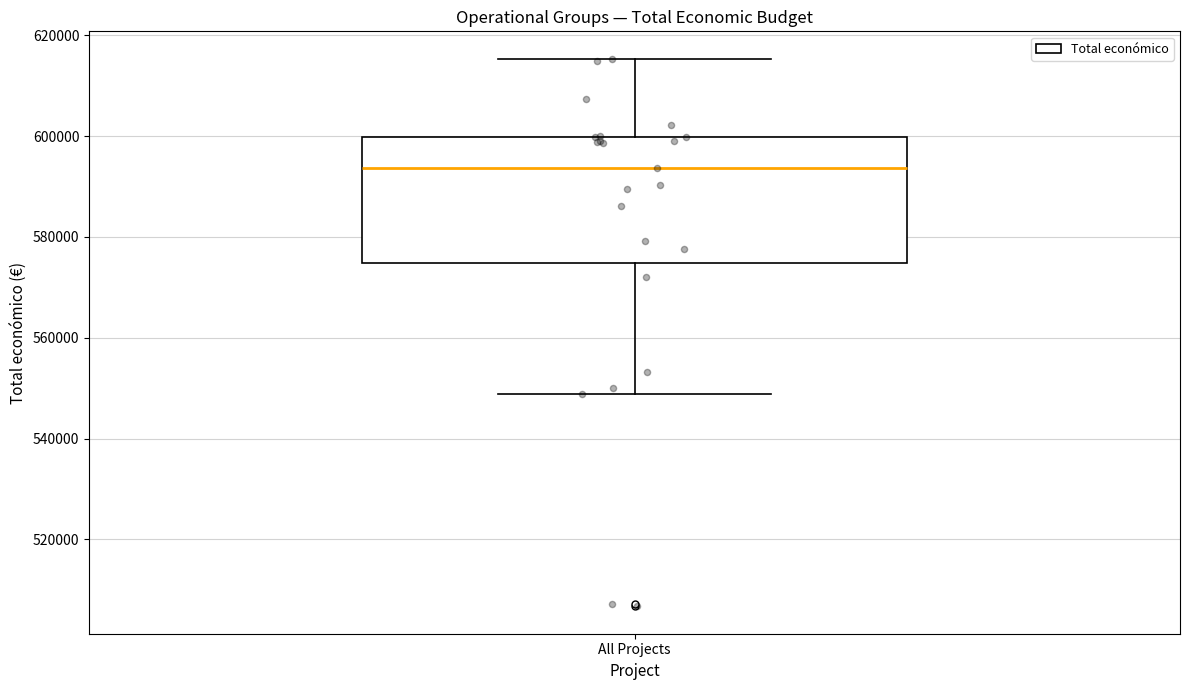

Read this box plot against the y-axis: the position of the median line, the range covered by the box, and the ends of both whiskers. The values are not printed on the chart, so give them approximately, as read against the axis.

median 594000, box 574000 to 600000, whiskers 548000 to 616000